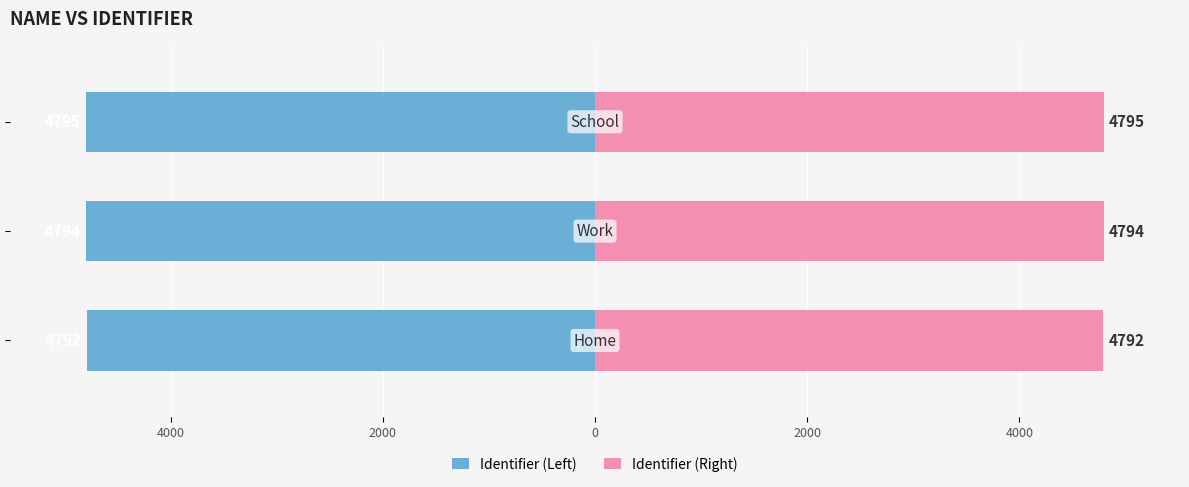

Which series has the largest total across all categories?

Identifier (Right)